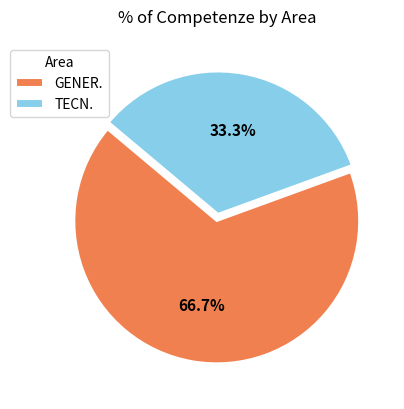

Which category has the smallest portion of the pie?

TECN.